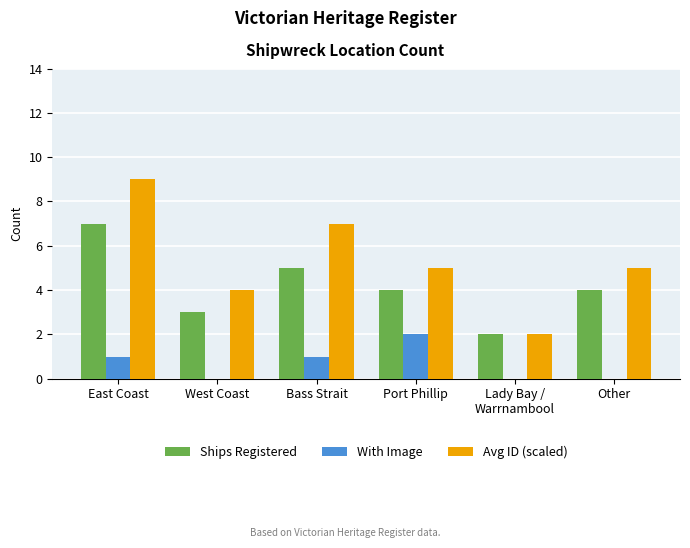

What are all the series names shown in the legend?

Ships Registered, With Image, Avg ID (scaled)